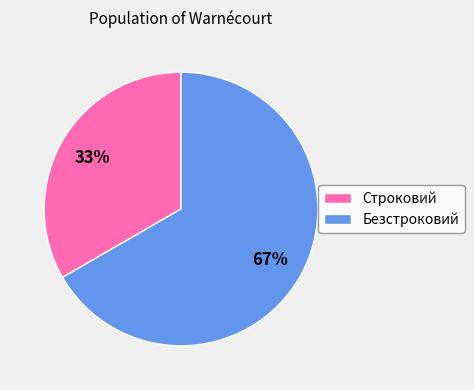

To the nearest percent, what is the average slice percentage?

50%